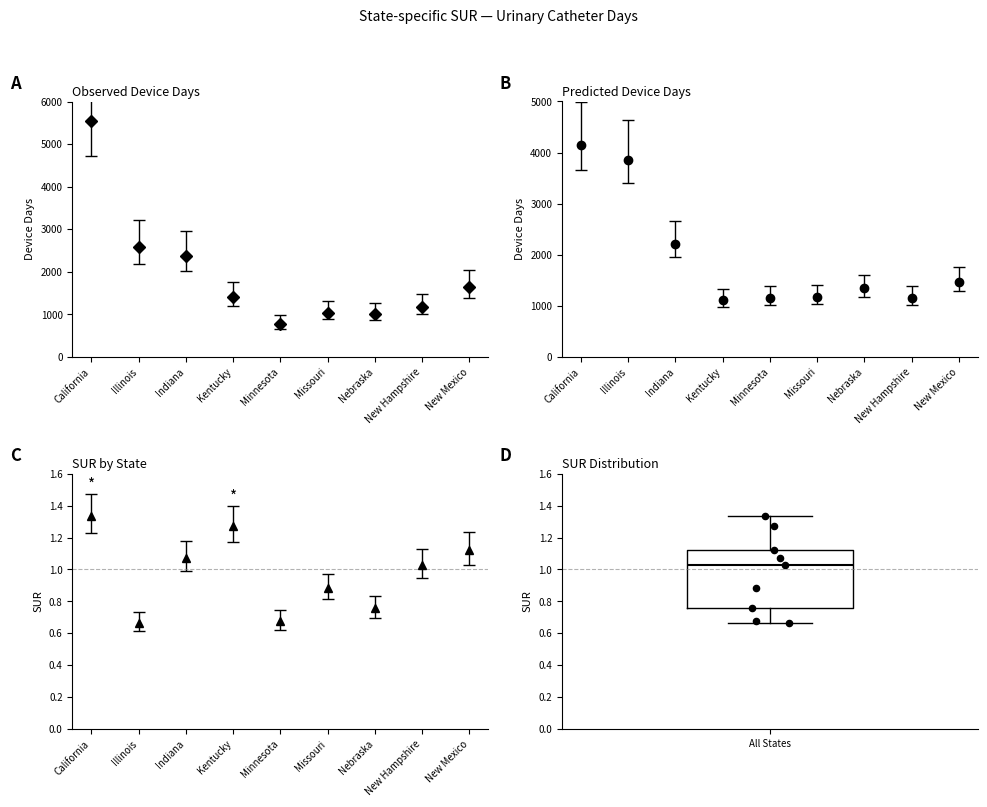

Where is the upper edge of the box for All States on the y-axis? The values are not printed on the chart, so give them approximately, as read against the axis.

1.12